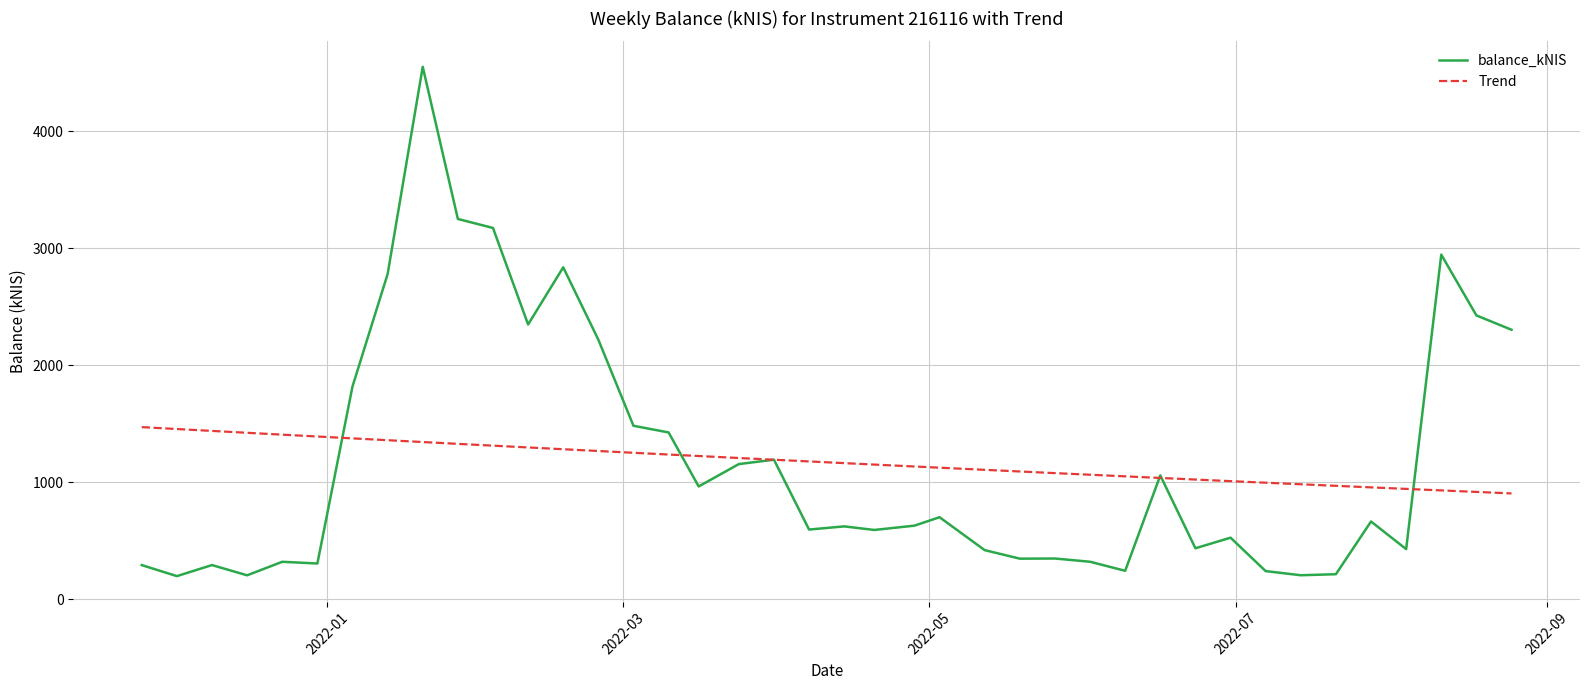

What is the greatest value displayed?

4548.8